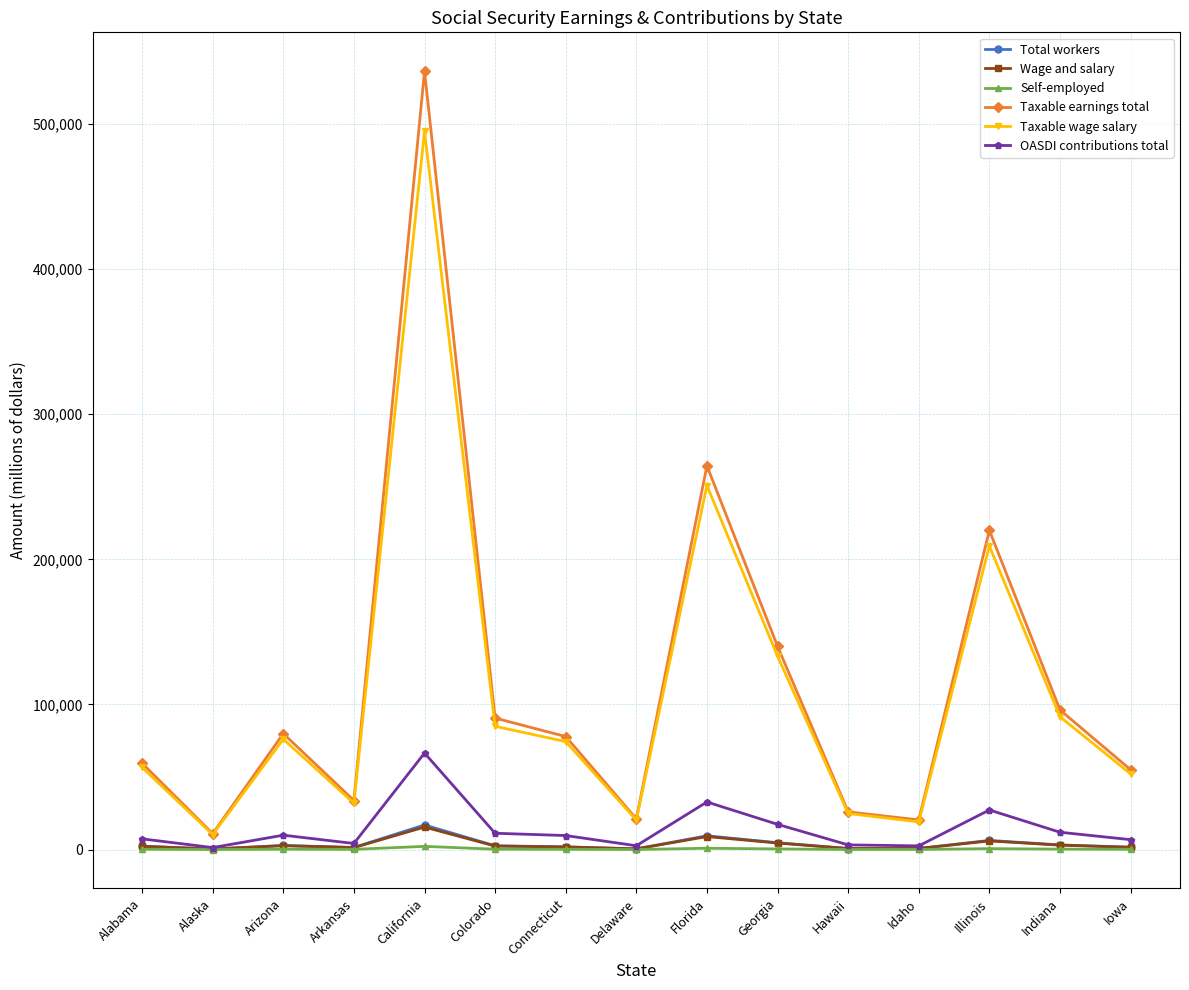

Between Arkansas and California, which series saw the biggest shift?

Taxable earnings total